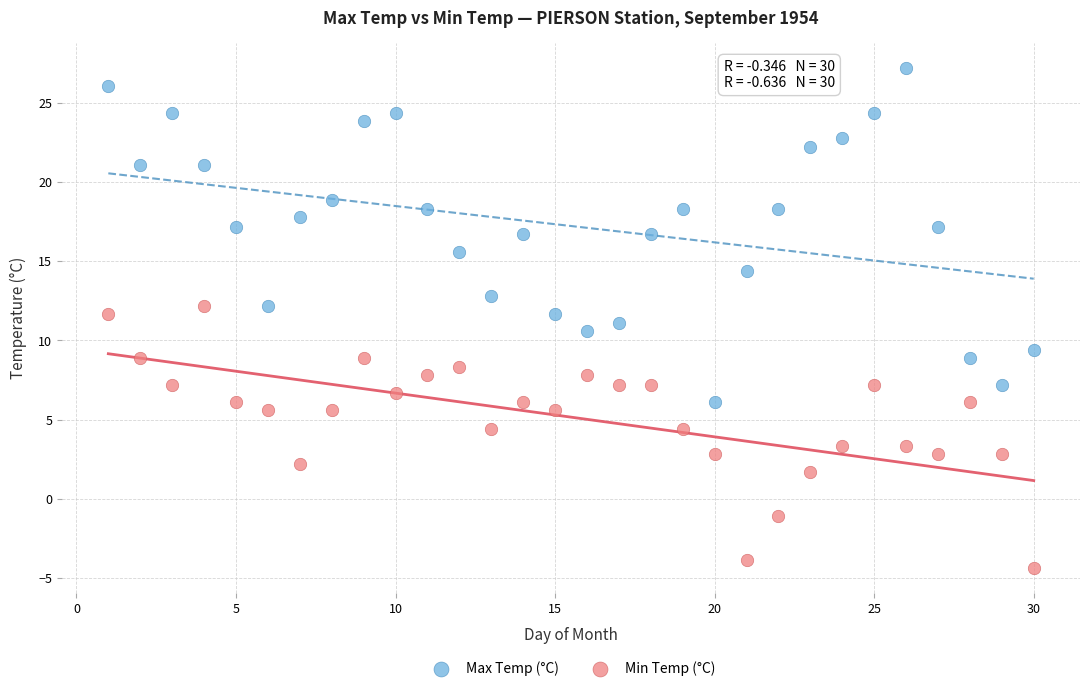

Which series has the largest Y range (max minus min)?

Max Temp (°C)